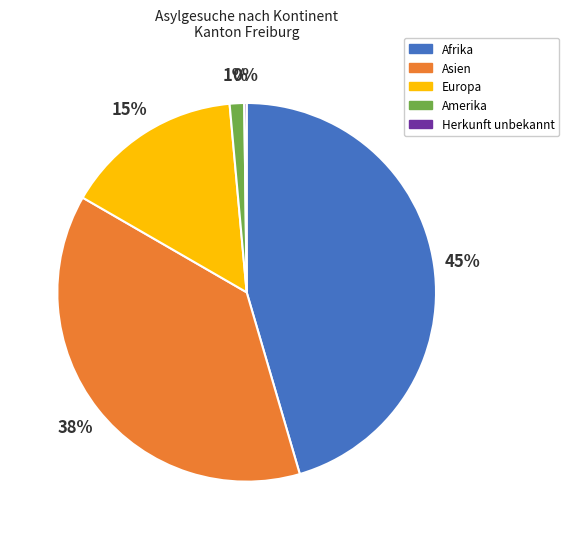

What percentage is the Asien slice, to the nearest percent?

38%